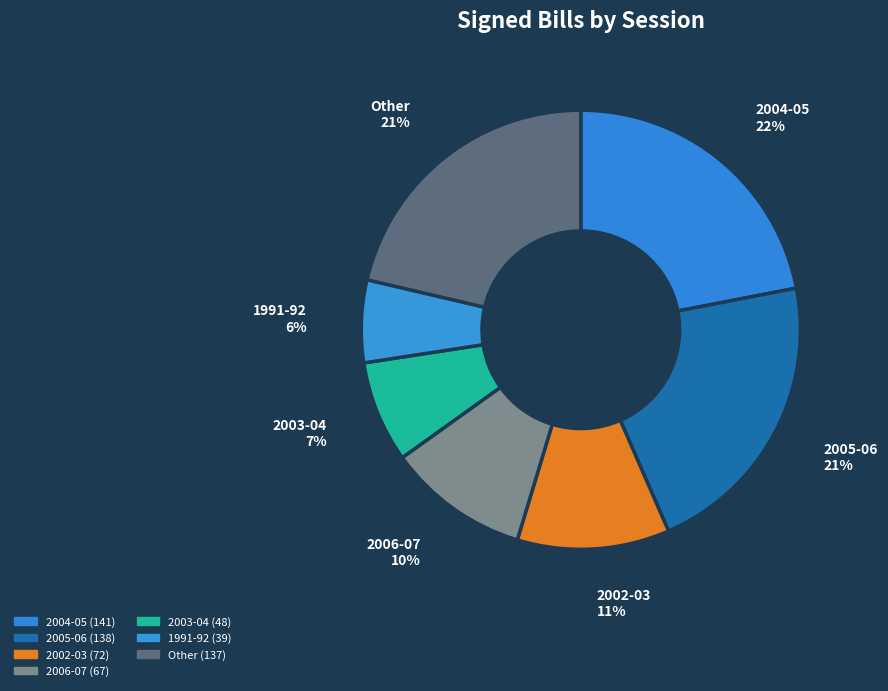

Which slice is the smallest?

1991-92